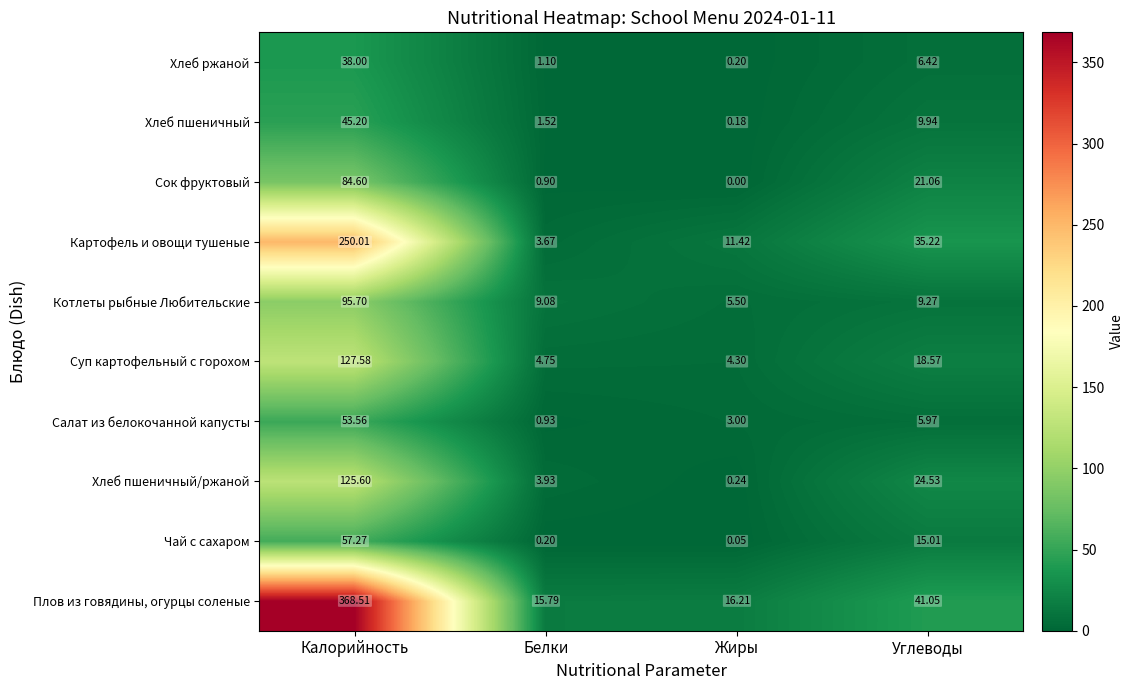

At how many categories does at least one series exceed 94?

1